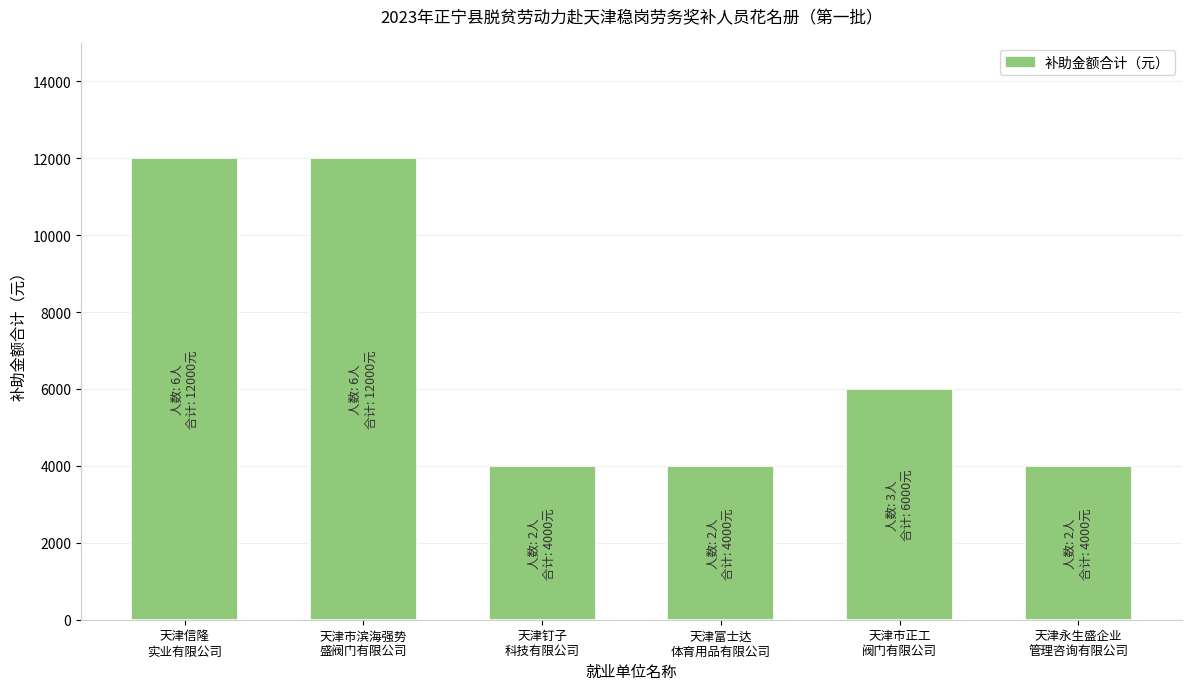

True or false: the data shows 1775 at 天津市正工
阀门有限公司.

False